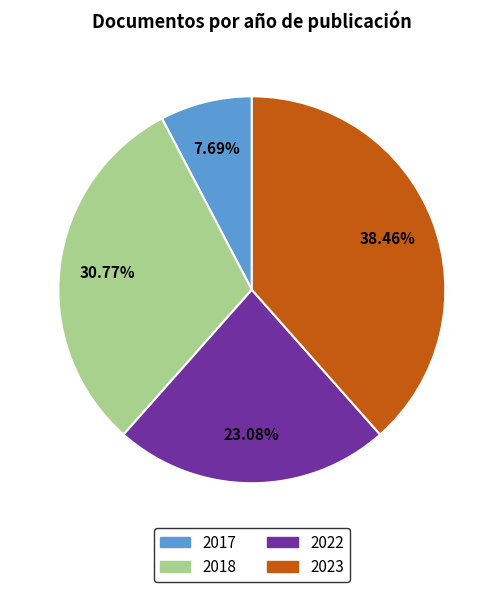

Is it true that 2017 is 8% of the pie?

True